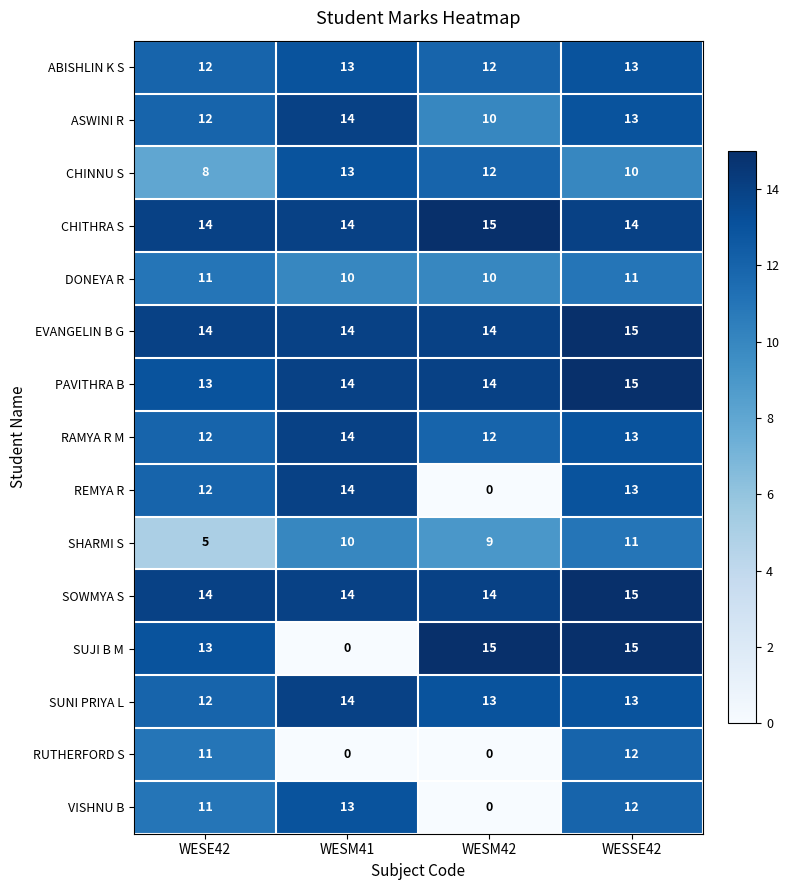

True or false: DONEYA R has a value of 16 at WESM42.

False